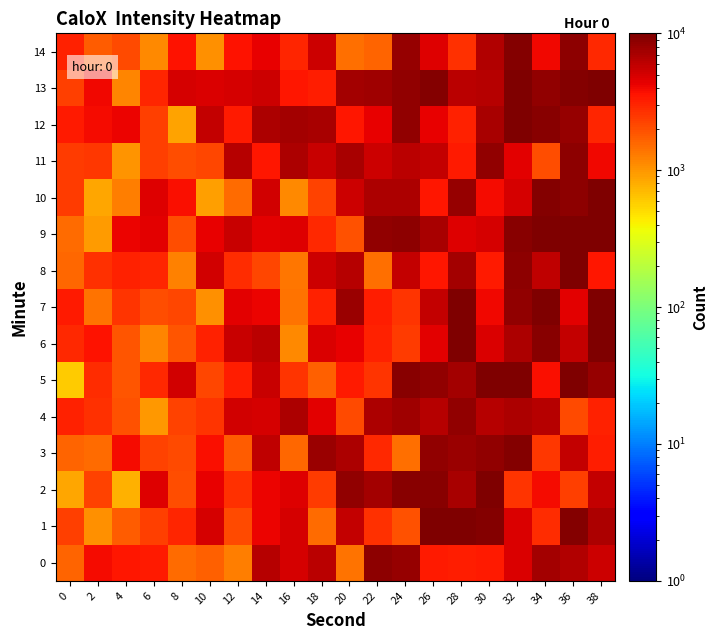

How many data points does each series have?

20